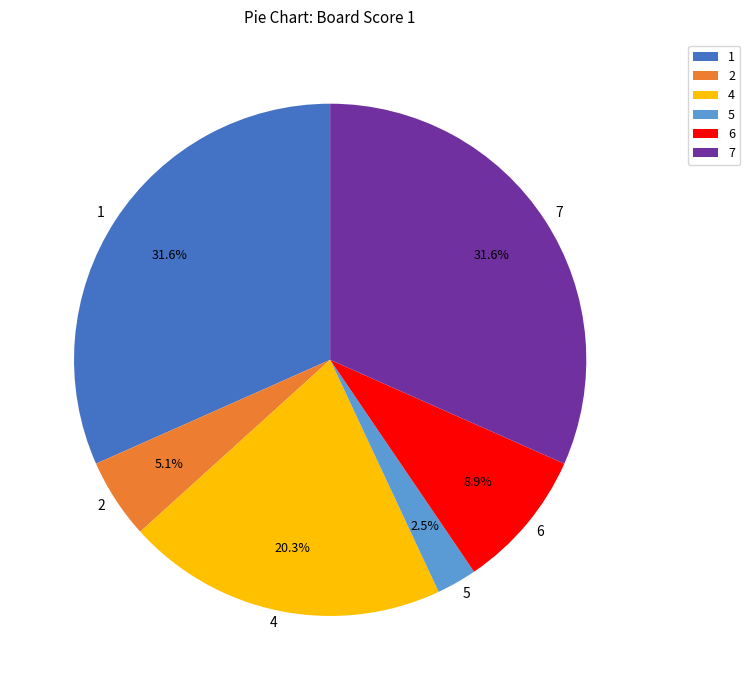

True or false: 1 accounts for 32% of the total.

True